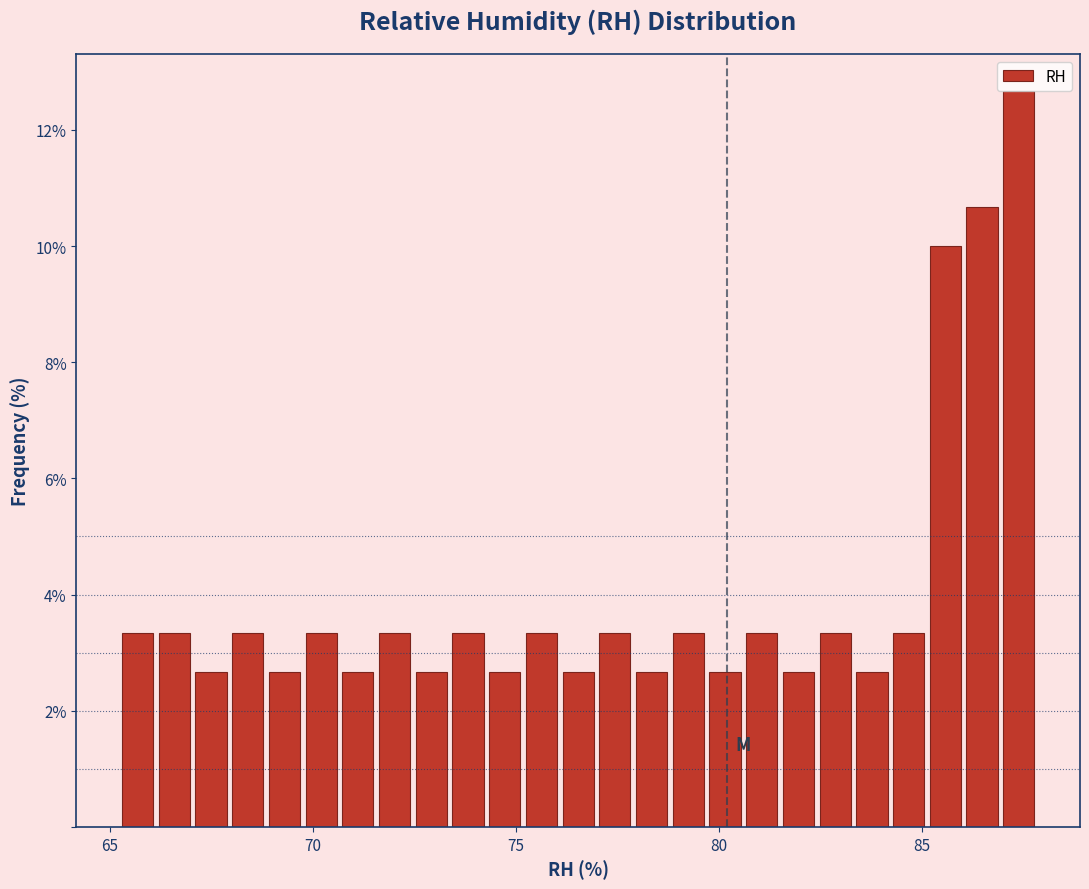

Around what value on the x-axis is the tallest bar? Give the approximate position of its centre, as read against the axis.

87.5